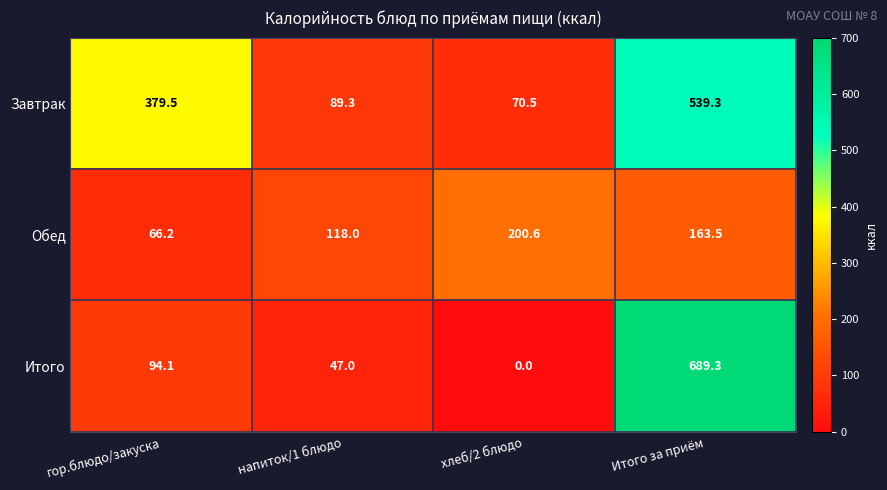

At which category does the chart reach its peak across all series?

Итого за приём